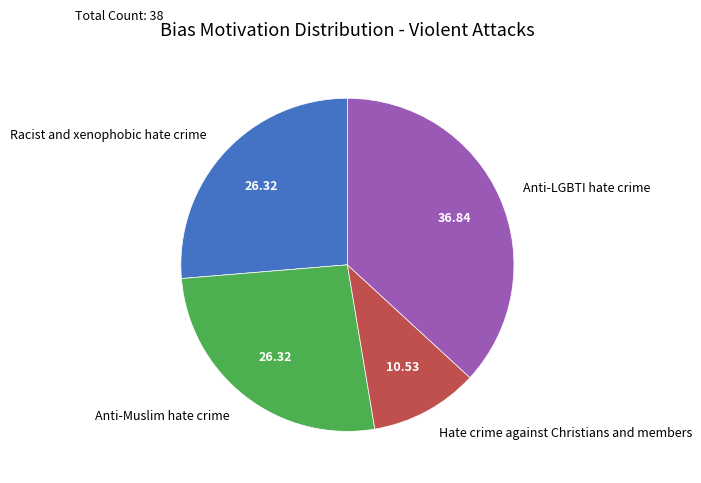

What is the smallest slice in the pie chart?

Hate crime against Christians and members